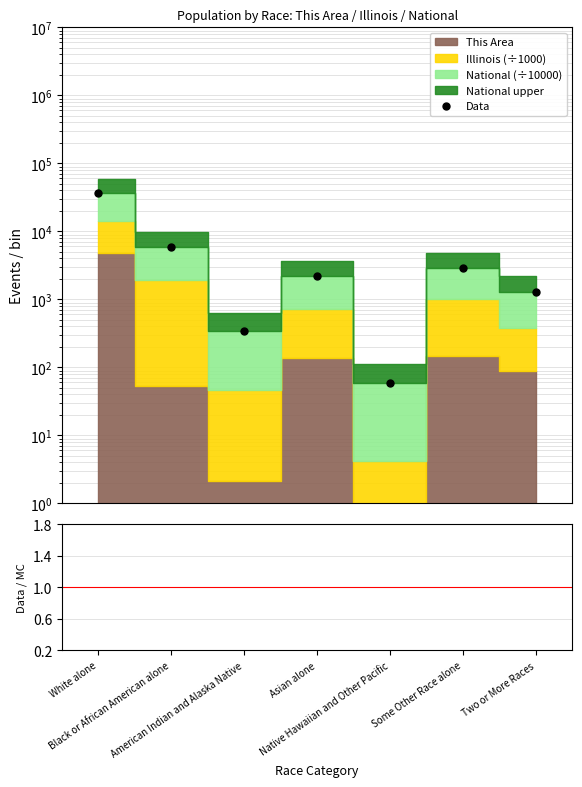

Does the chart have visible grid lines?

Yes